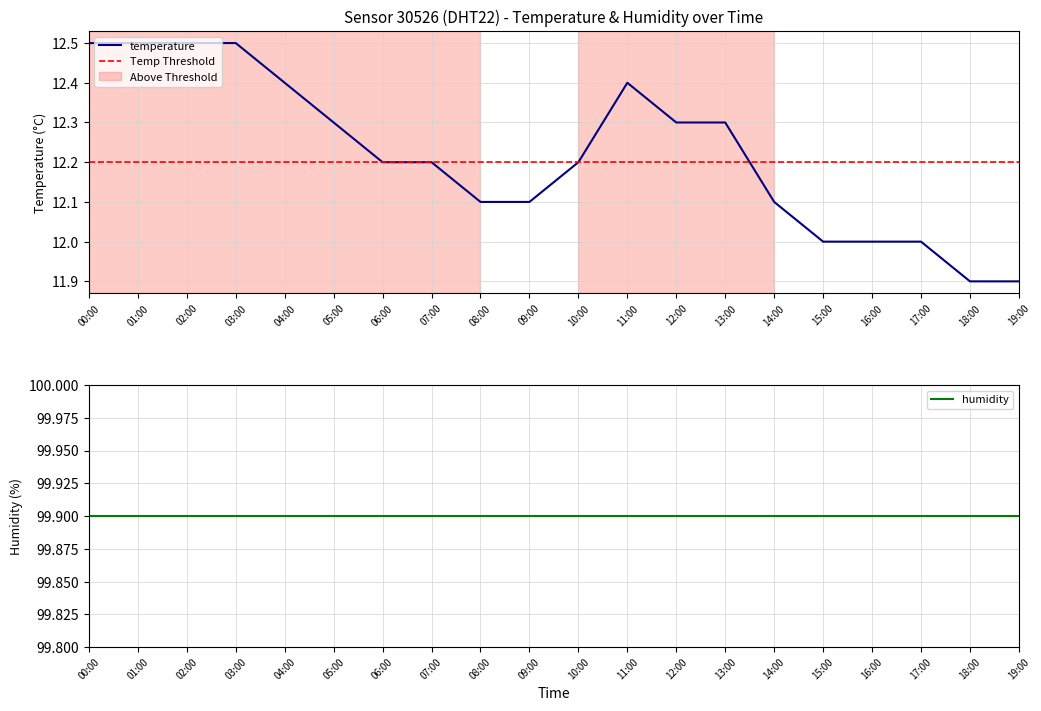

Where is the first local maximum?

11:00